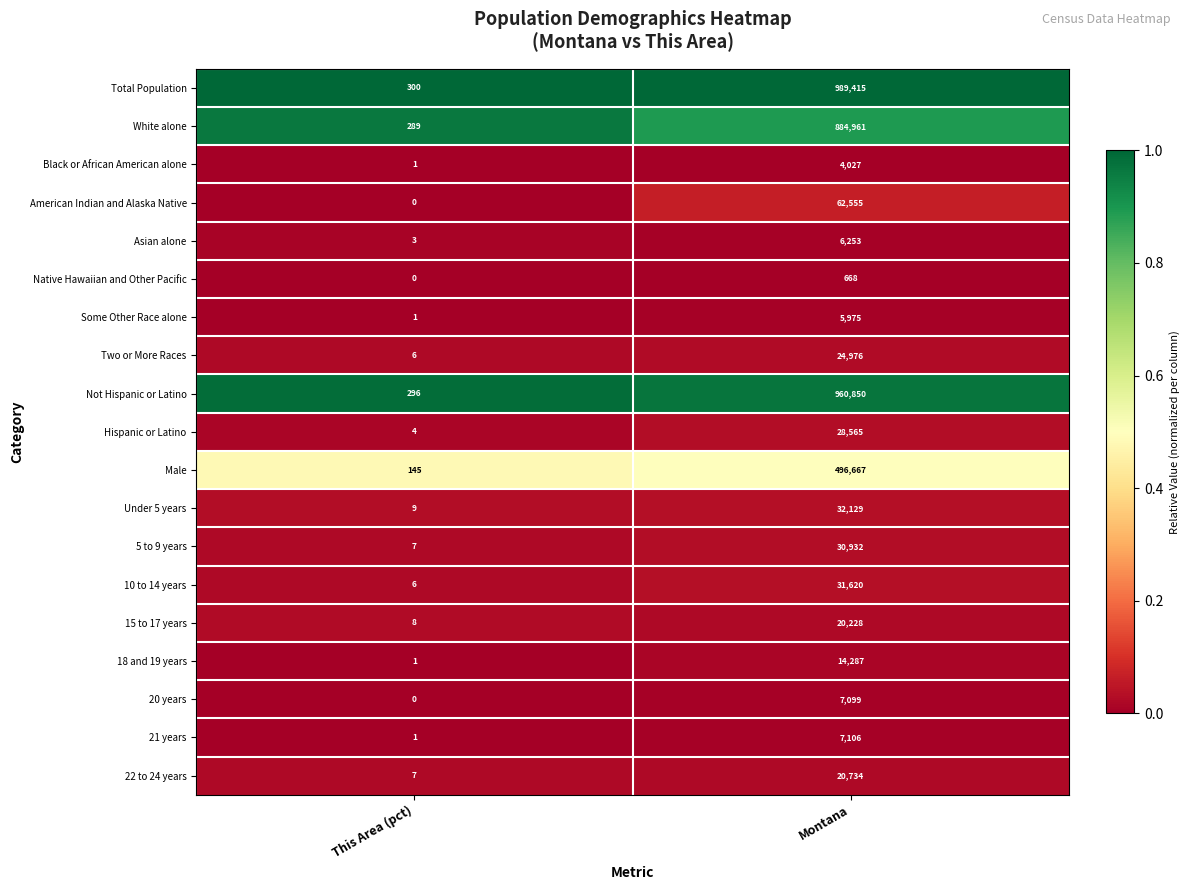

Which series has the largest total across all categories?

Total Population